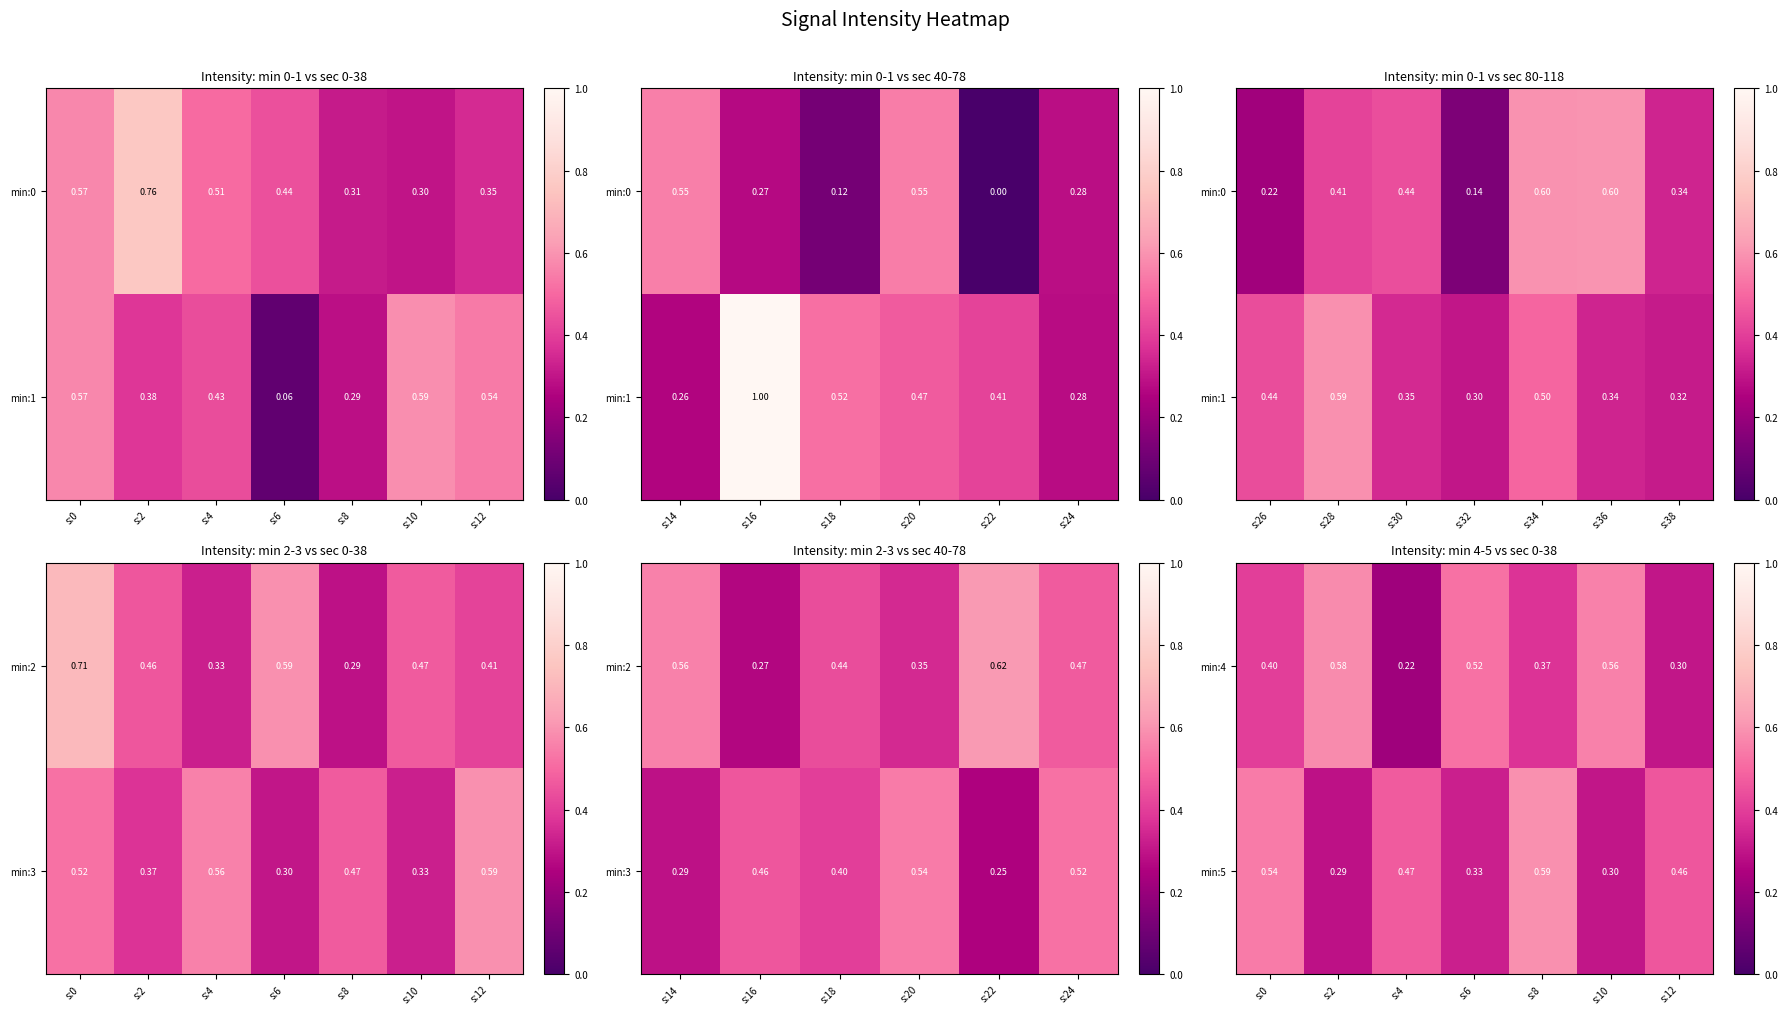

Is the value of min:5 at s:6 greater than the value of min:4 at s:8?

No